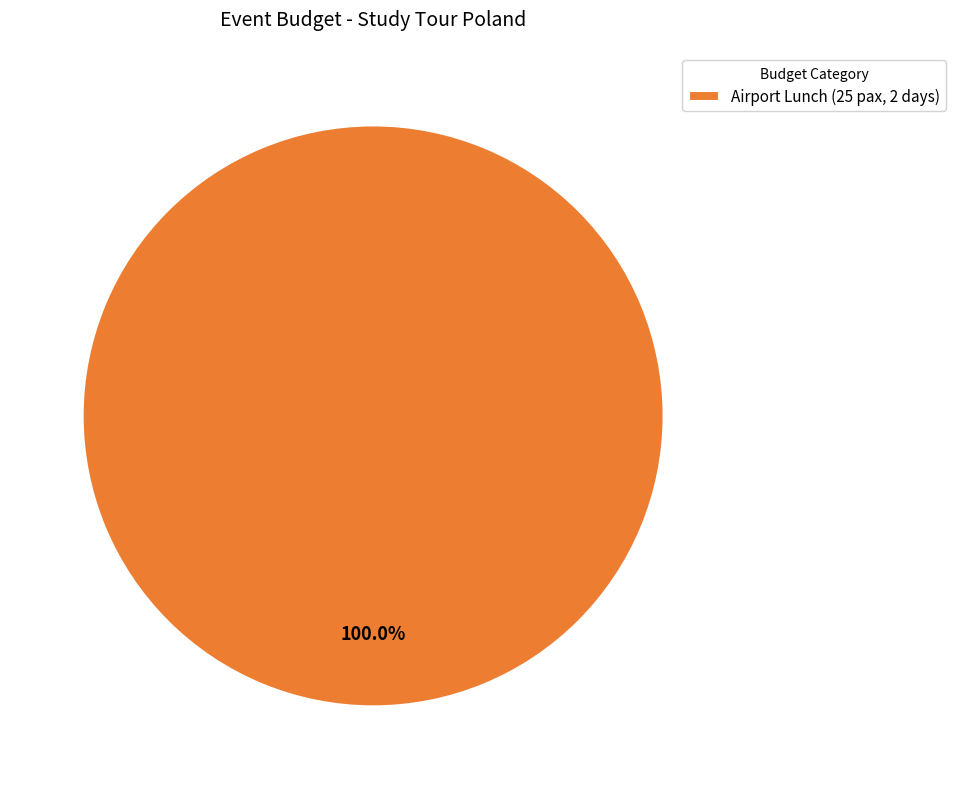

How many slices are in this pie chart?

1